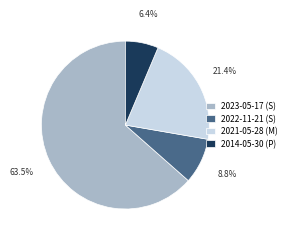

Count the number of slices in the pie.

4